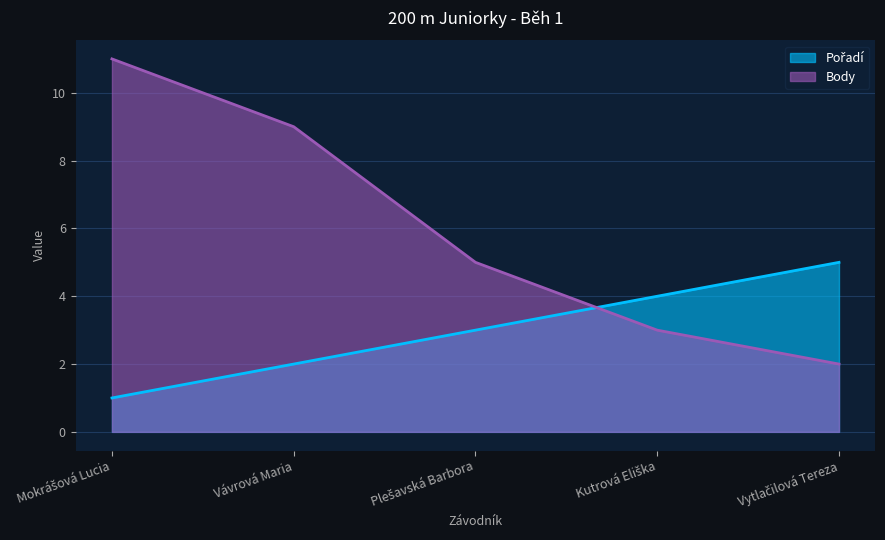

The Pořadí series shows 3 at Plešavská Barbora. True or false?

True